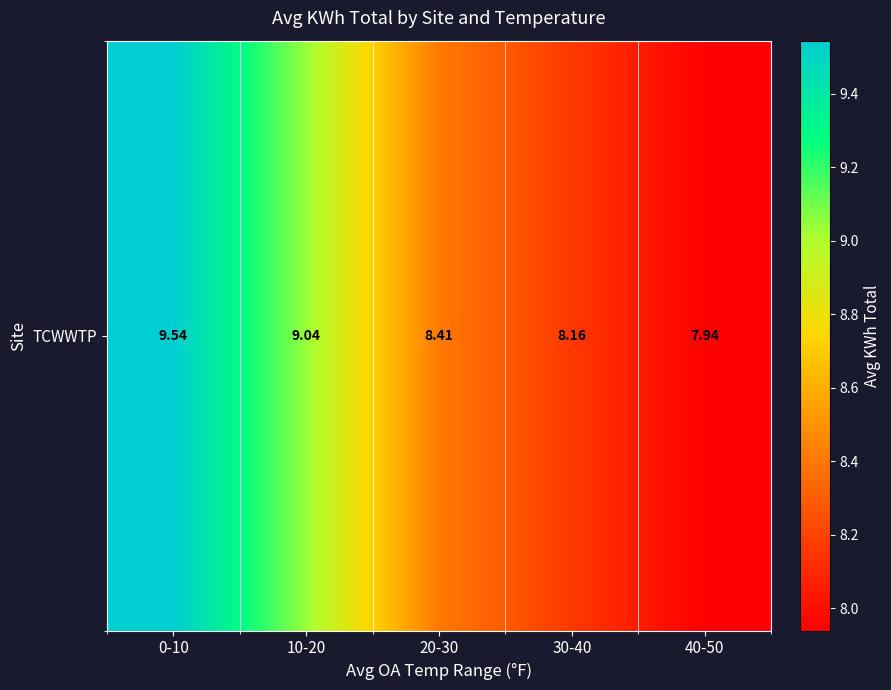

The value at 30-40 is 8.2. True or false?

True